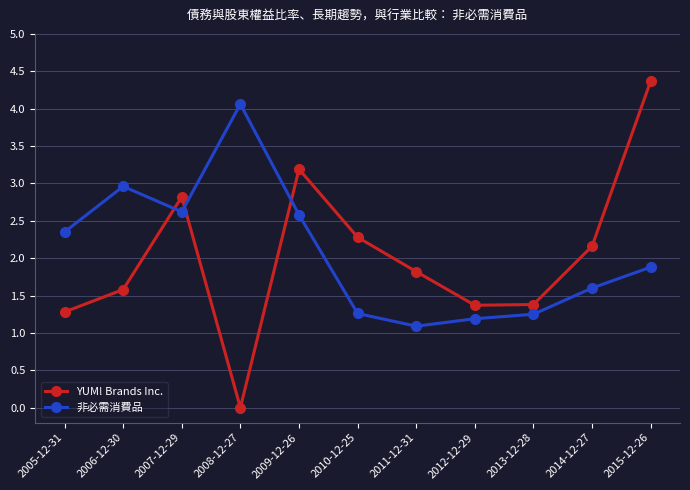

Does the chart display data point markers on the line(s)?

Yes